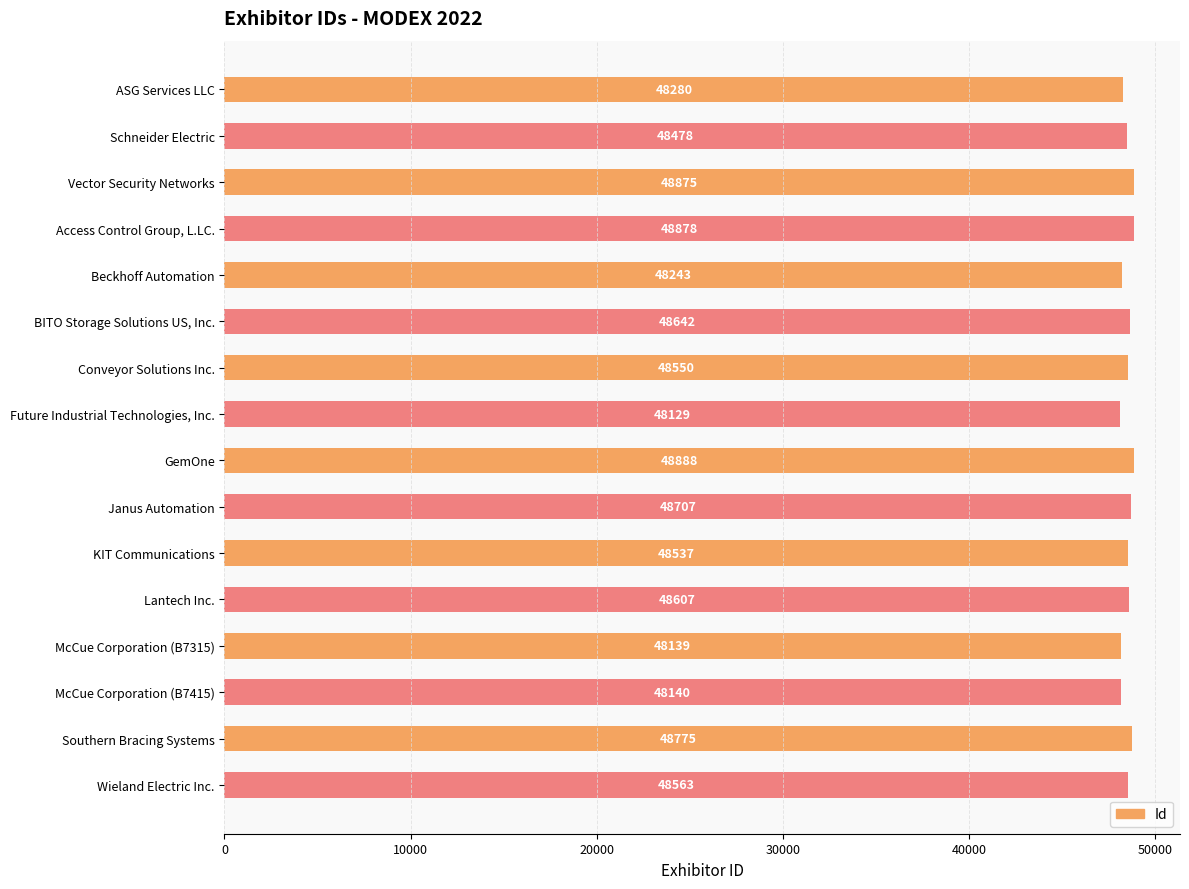

Rank the categories by value from lowest to highest.

Future Industrial Technologies, Inc., McCue Corporation (B7315), McCue Corporation (B7415), Beckhoff Automation, ASG Services LLC, Schneider Electric, KIT Communications, Conveyor Solutions Inc., Wieland Electric Inc., Lantech Inc., BITO Storage Solutions US, Inc., Janus Automation, Southern Bracing Systems, Vector Security Networks, Access Control Group, L.LC., GemOne